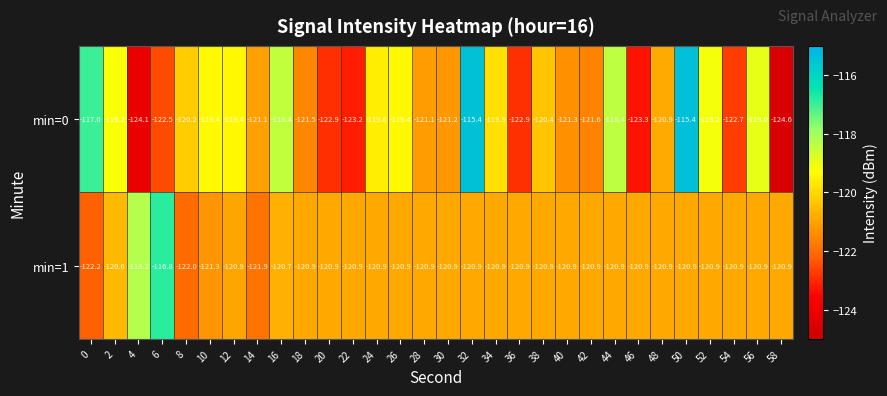

What is the sum of the min=0 values at 22 and 34?

-243.1